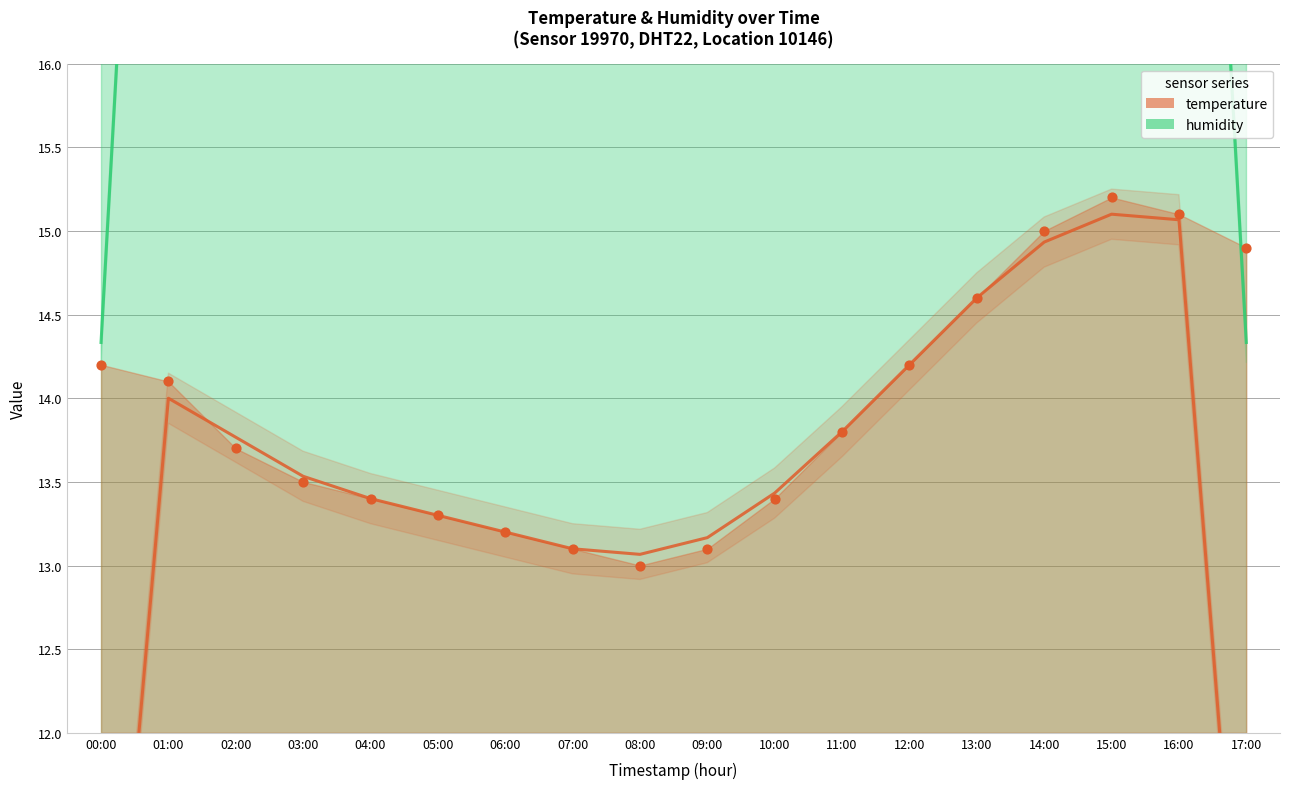

Which series contains the highest Y value?

humidity